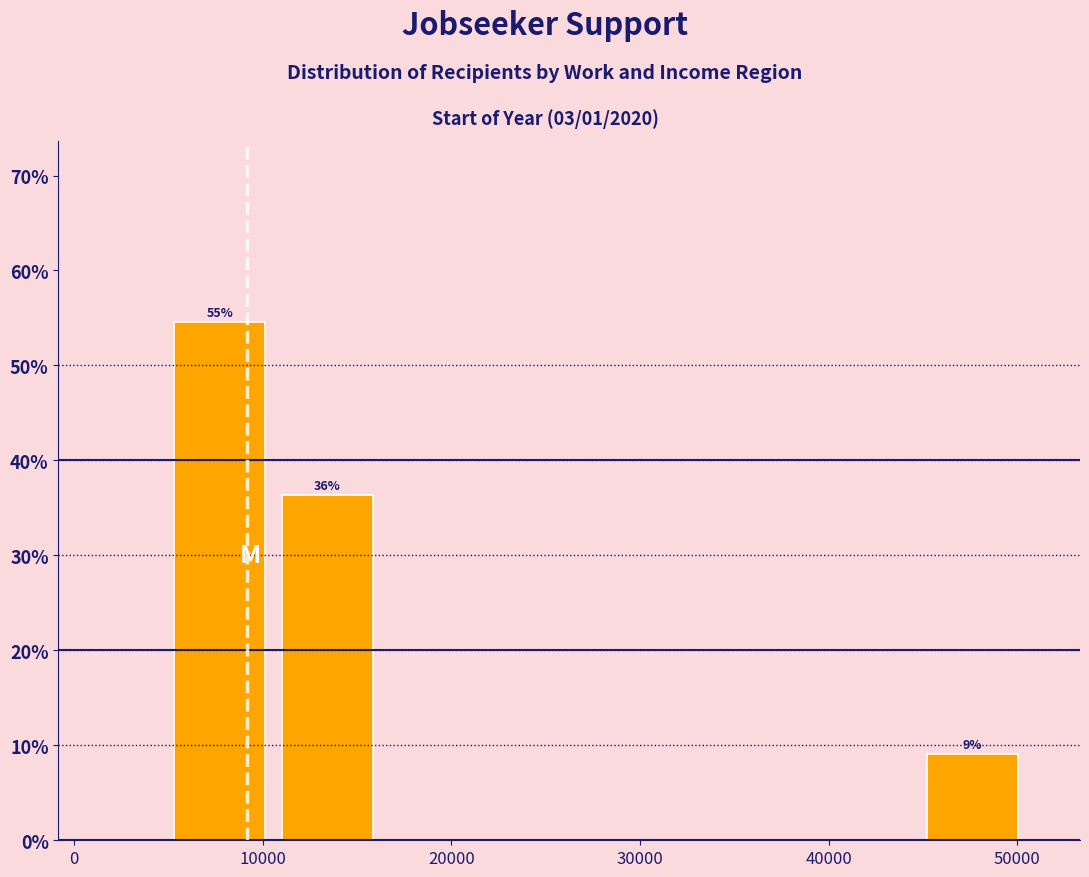

Over which range of the x-axis is the bar tallest?

5000 to 11000